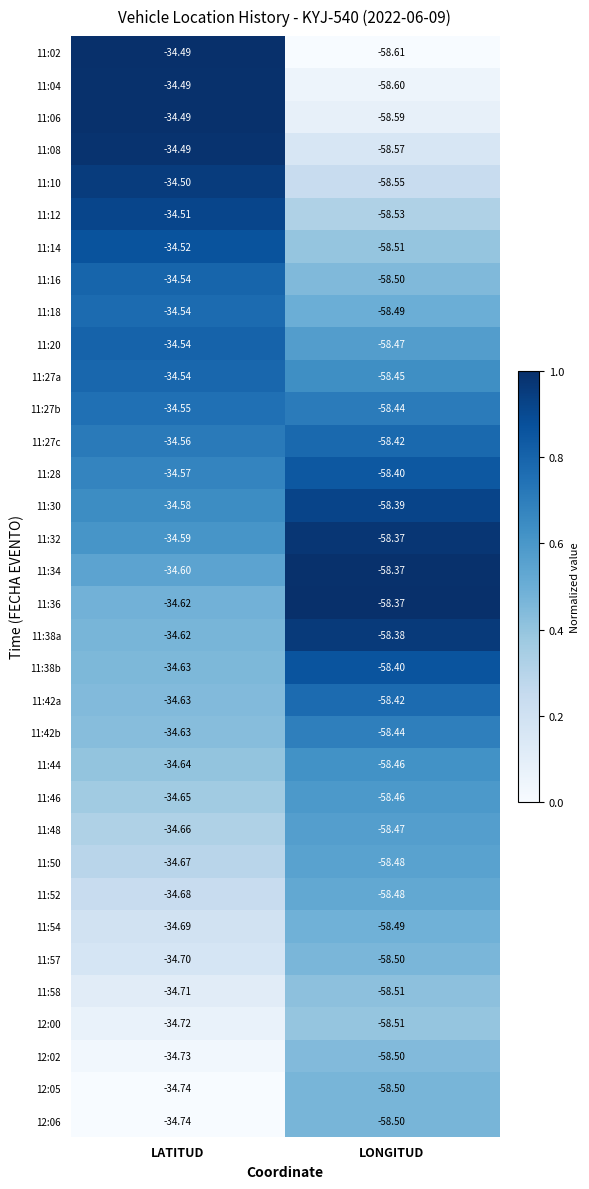

Which series has the largest range (max minus min)?

11:02